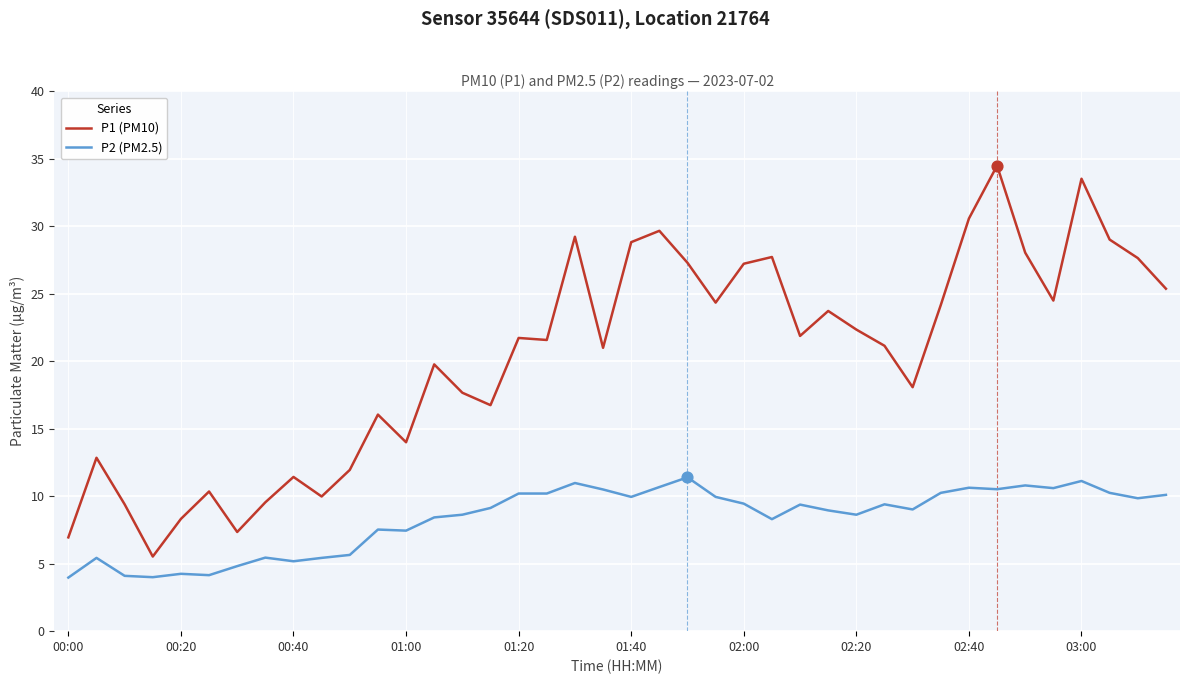

What are all the series names shown in the legend?

P1 (PM10), P2 (PM2.5)